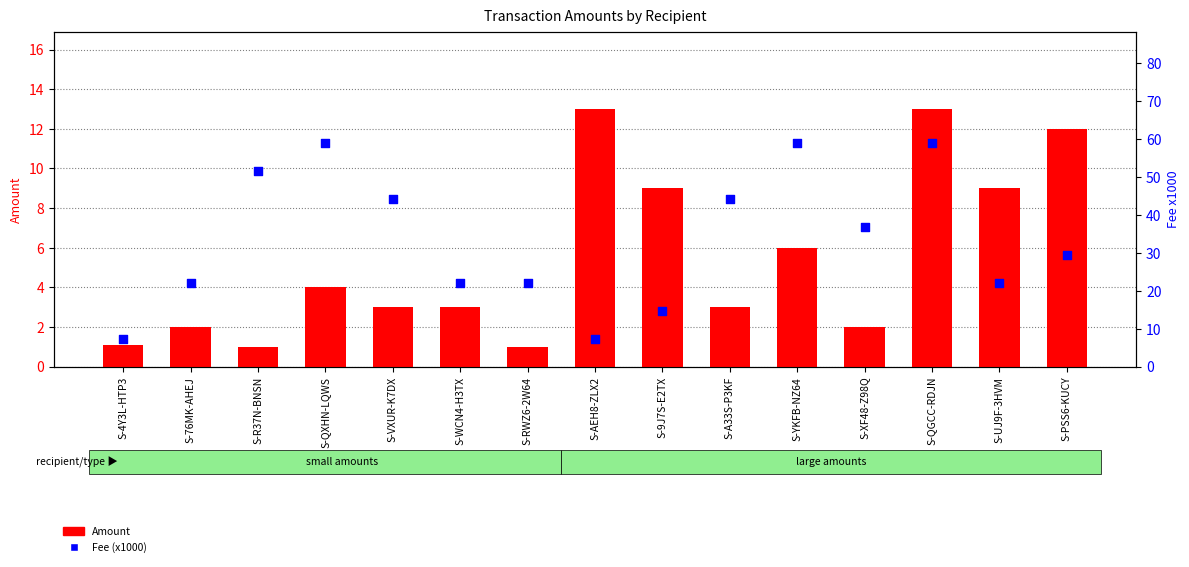

Which series contains the lowest Y value?

Amount